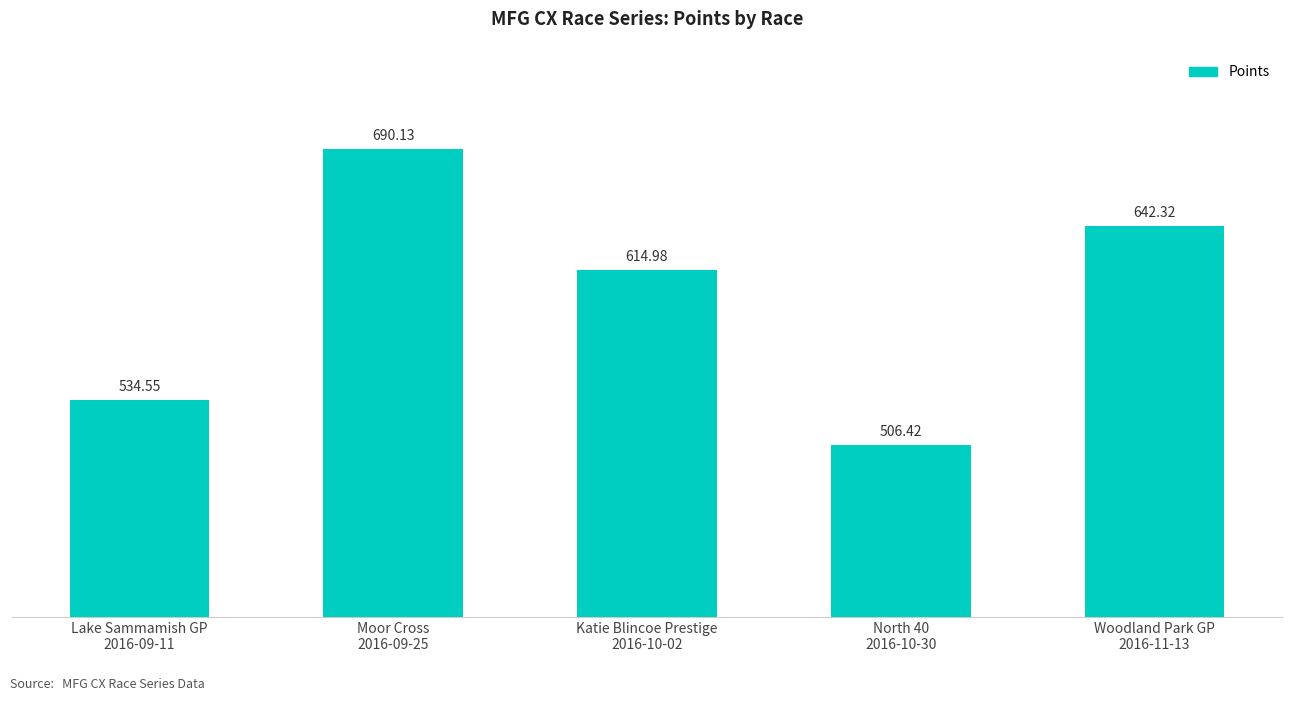

What is the minimum value shown in the chart?

506.4